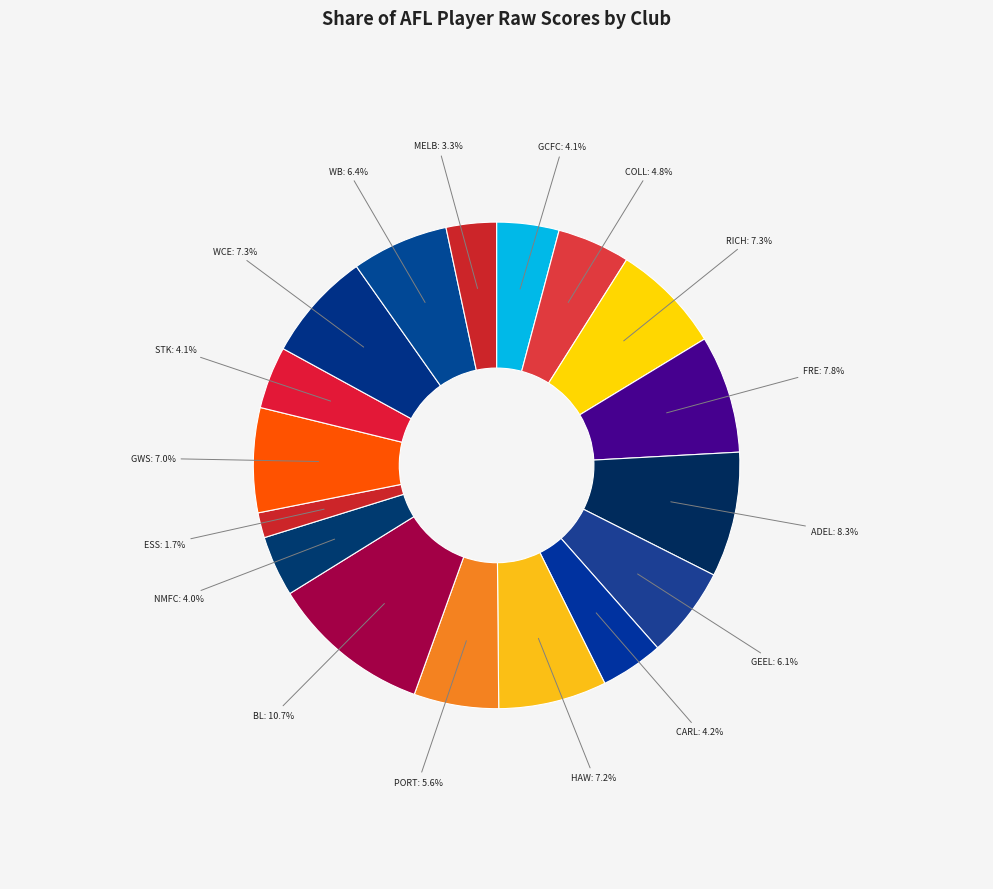

Is the sum of GEEL and WCE greater than half?

No